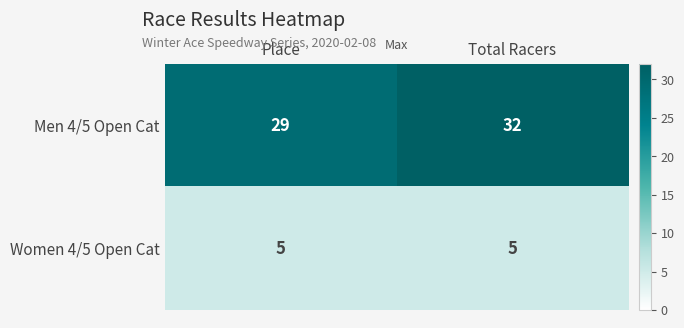

List the series in order of their peak value, highest first.

Men 4/5 Open Cat, Women 4/5 Open Cat